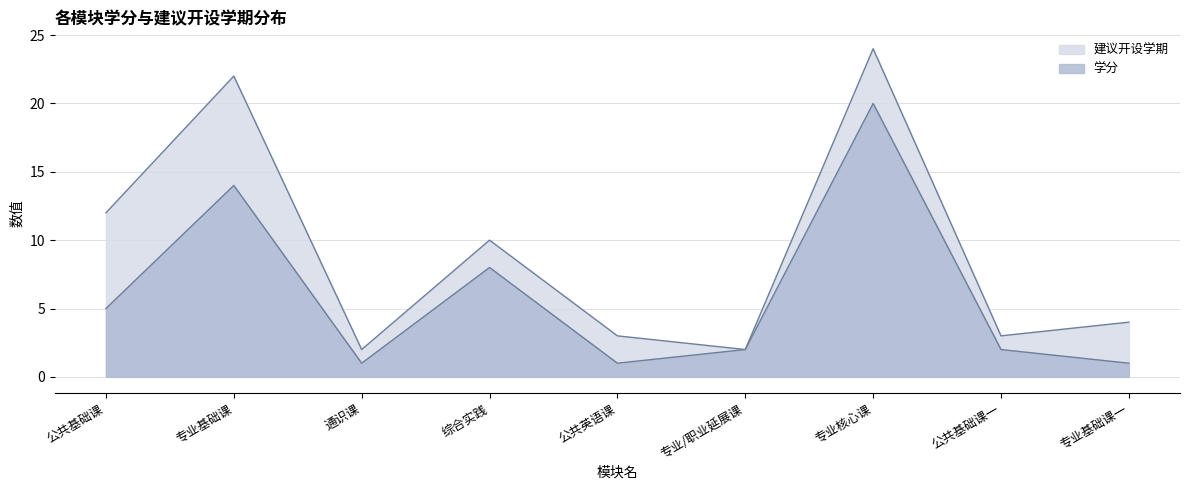

How many lines are shown in the chart?

2